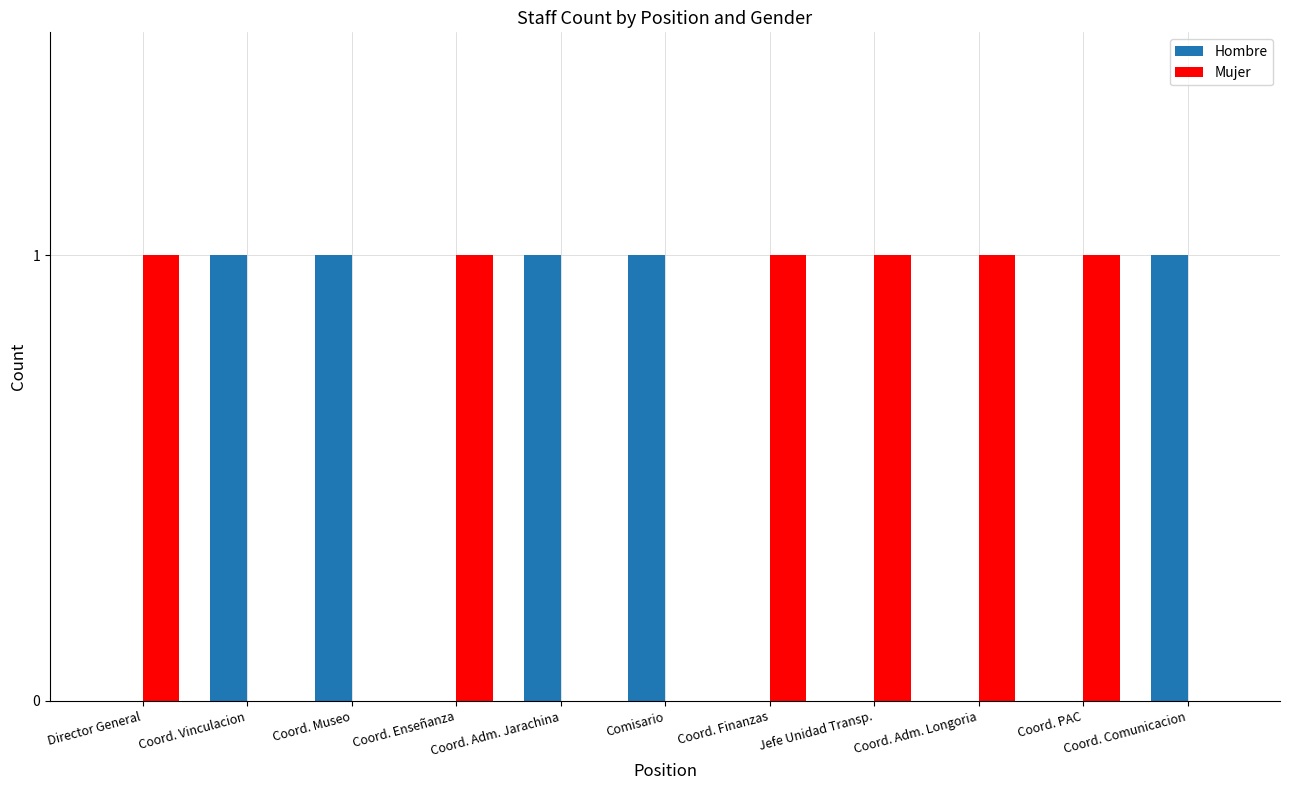

Does the chart contain stacked bars?

No